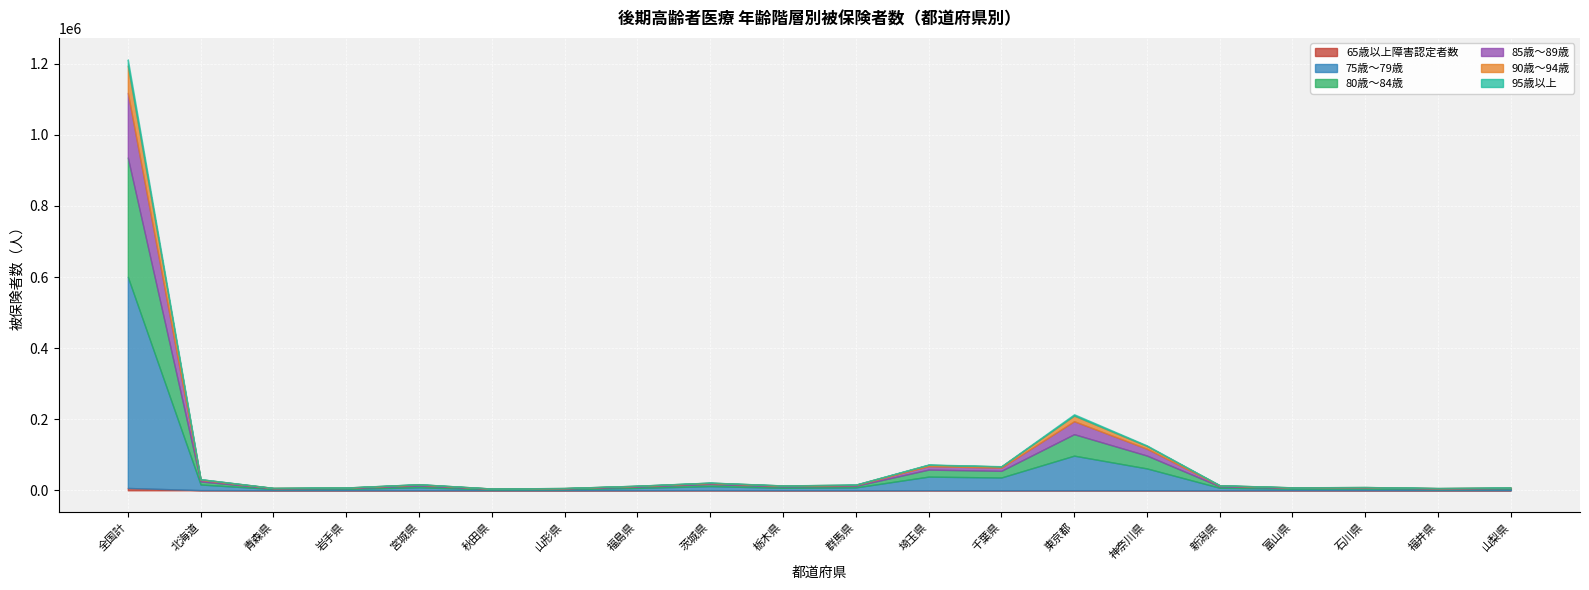

At how many categories does at least one series exceed 365538?

1